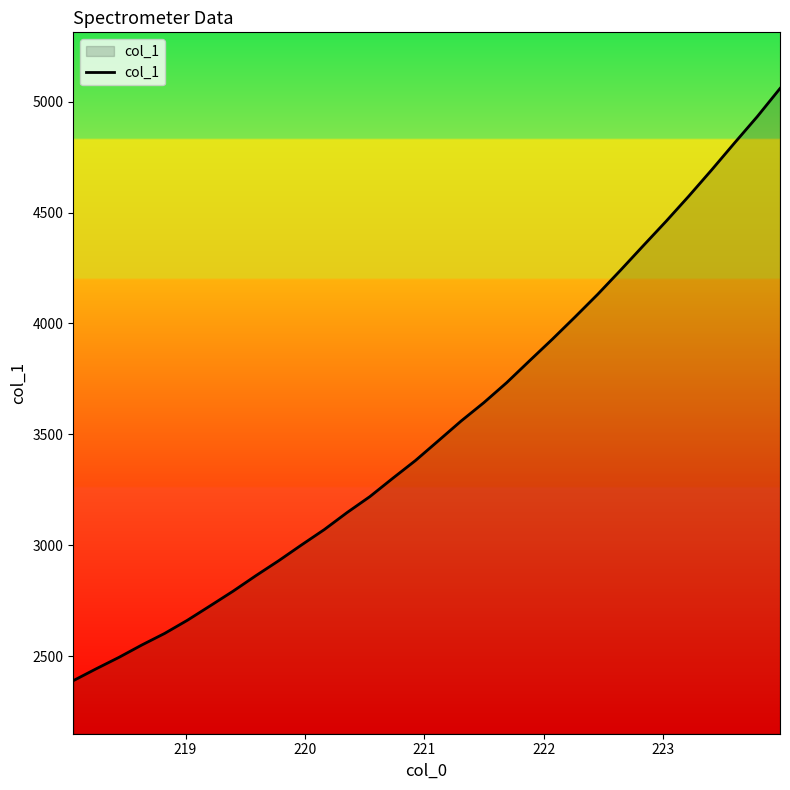

What is the smallest value displayed?

2390.8